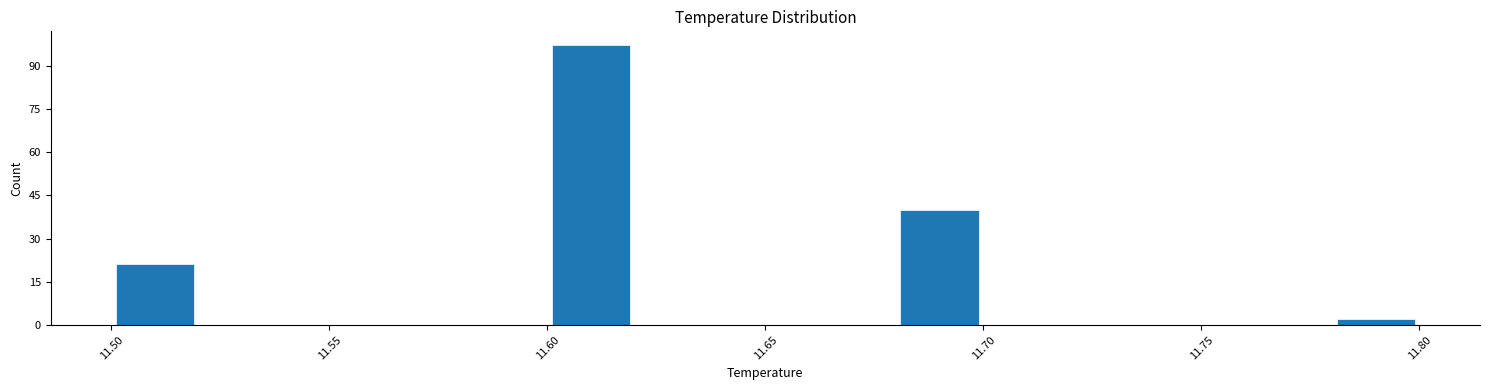

Reading left to right, list every bar in this chart as the range it spans on the x-axis followed by its height. The values are not printed on the chart, so give them approximately, as read against the axis.

11.50 to 11.52: 22
11.52 to 11.54: 0
11.54 to 11.56: 0
11.56 to 11.58: 0
11.58 to 11.60: 0
11.60 to 11.62: 98
11.62 to 11.64: 0
11.64 to 11.66: 0
11.66 to 11.68: 0
11.68 to 11.70: 40
11.70 to 11.72: 0
11.72 to 11.74: 0
11.74 to 11.76: 0
11.76 to 11.78: 0
11.78 to 11.80: 2